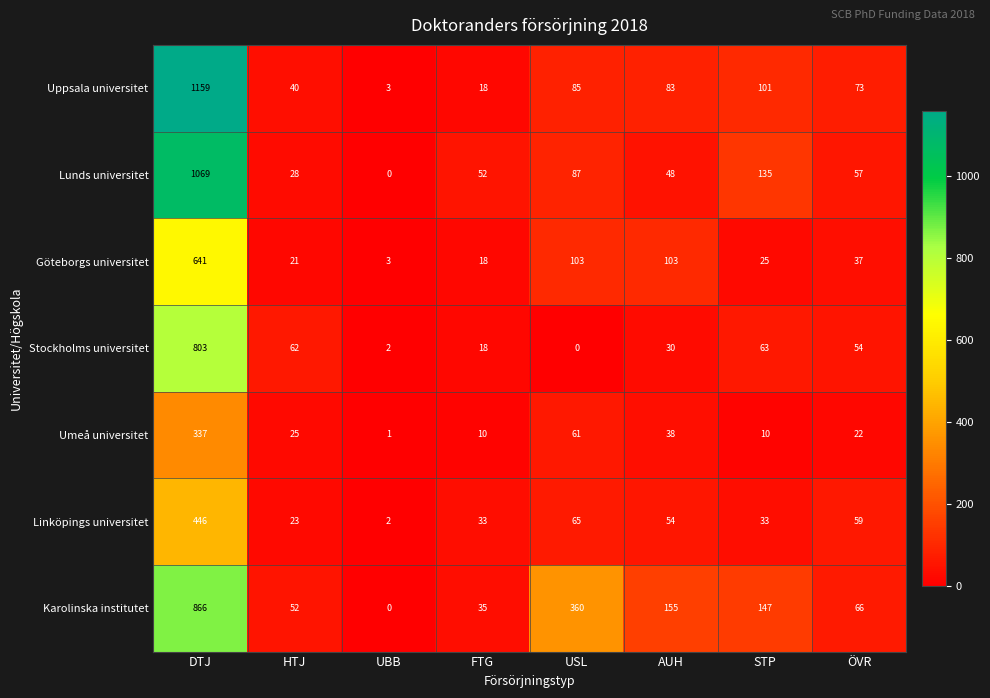

Which series has the largest range (max minus min)?

Uppsala universitet